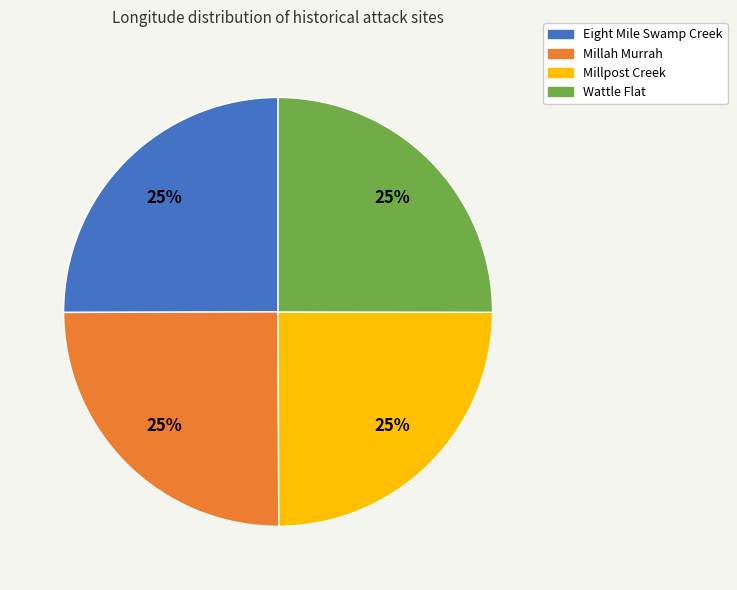

What percentage is the Wattle Flat slice, to the nearest percent?

25%